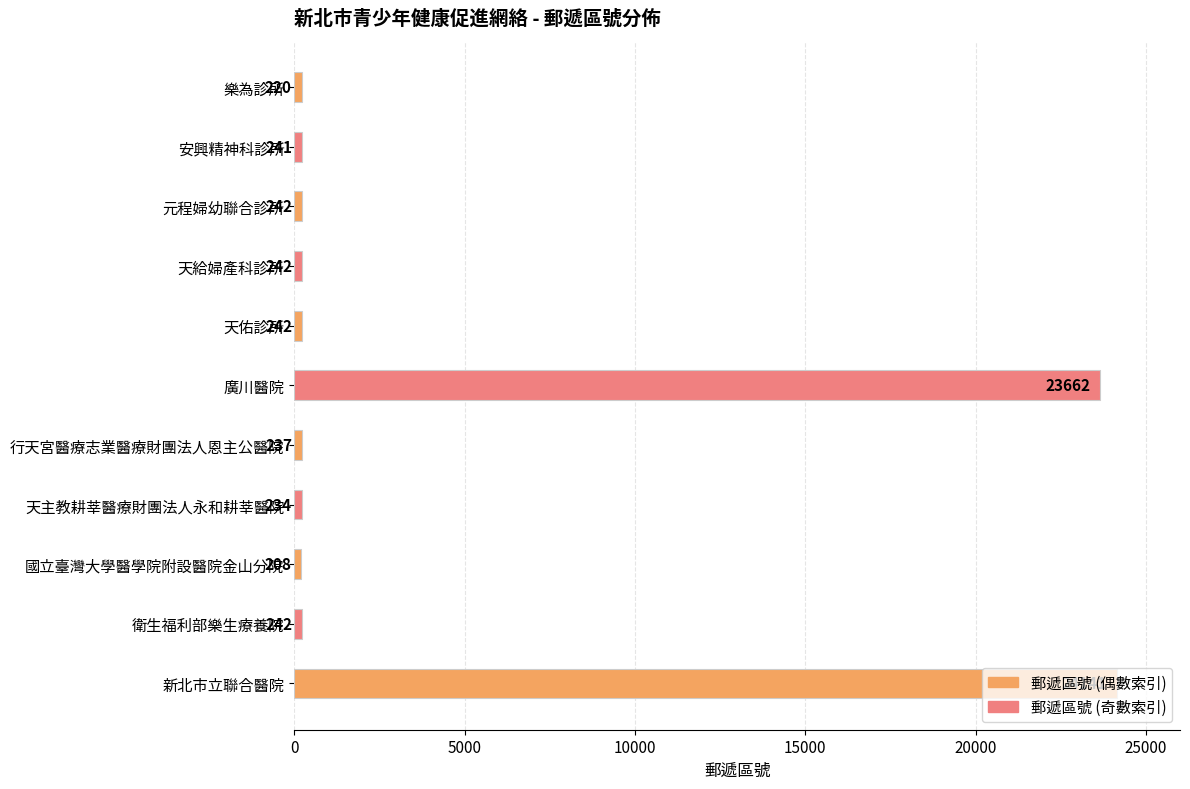

Is it true that the value at 天佑診所 is 242?

True